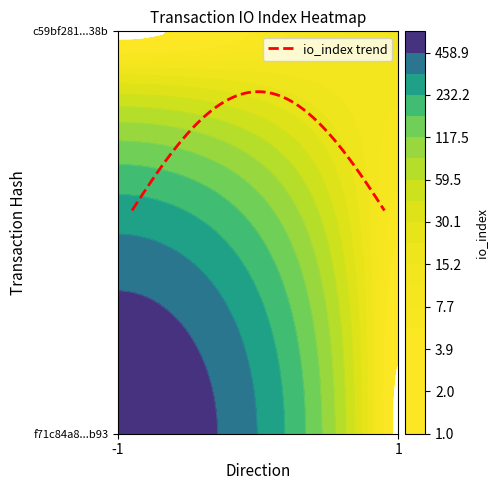

What is the difference between the highest and lowest values at direction?

2